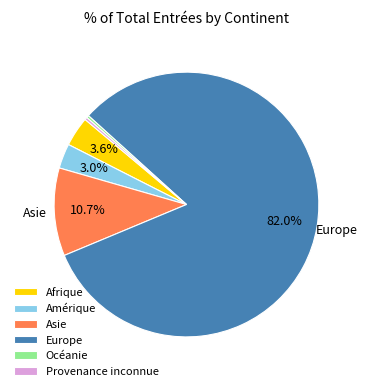

Which slice is the largest?

Europe